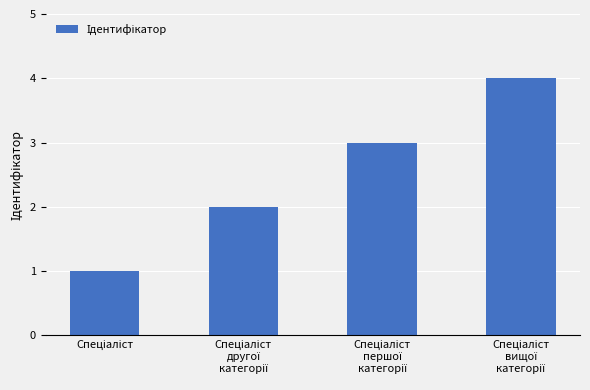

What is the greatest value displayed?

4